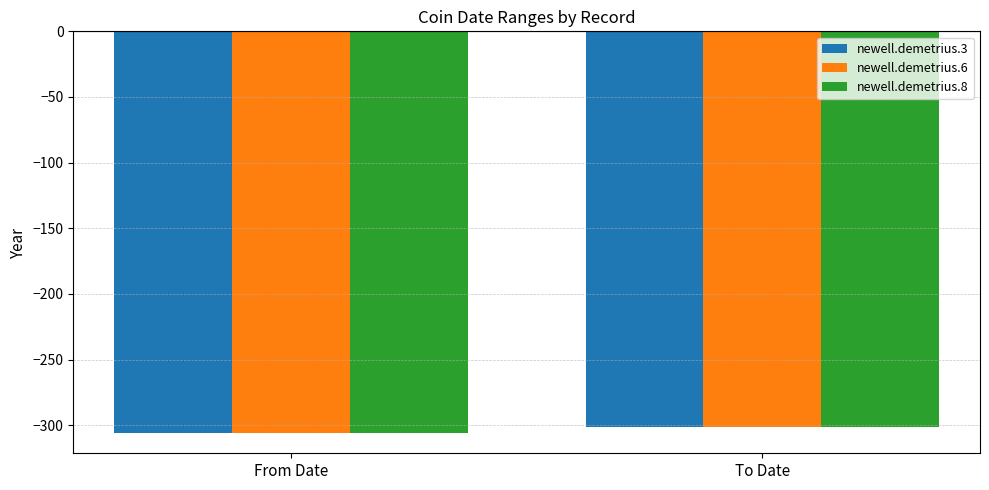

Is it true that newell.demetrius.8 equals -306 at From Date?

True